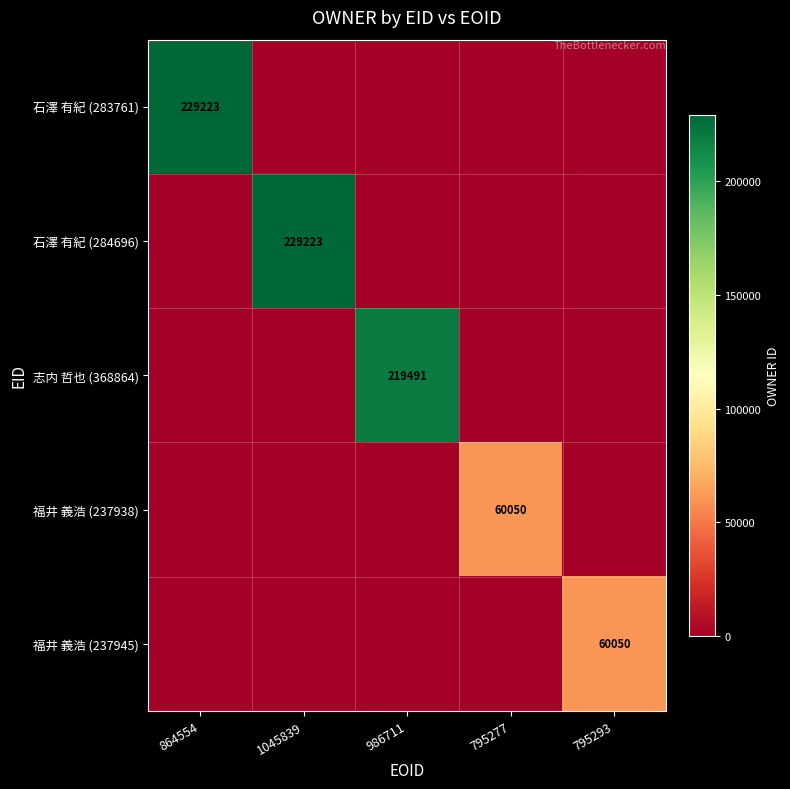

Is the value of 福井 義浩 (237945) at 795293 greater than the value of 石澤 有紀 (283761) at 864554?

No